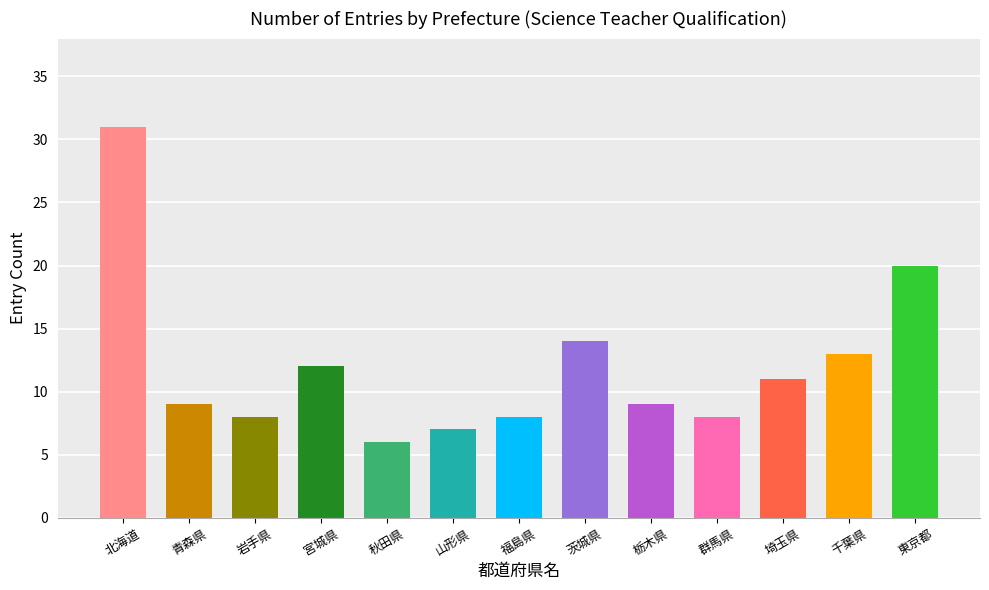

Approximately how many times larger is the value at 群馬県 compared to 茨城県?

0.6